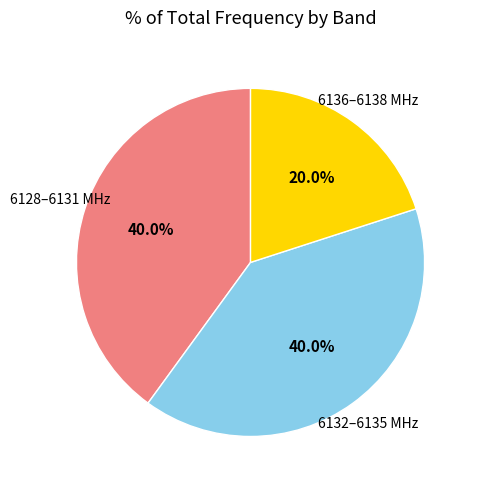

Does any single category account for the majority?

No